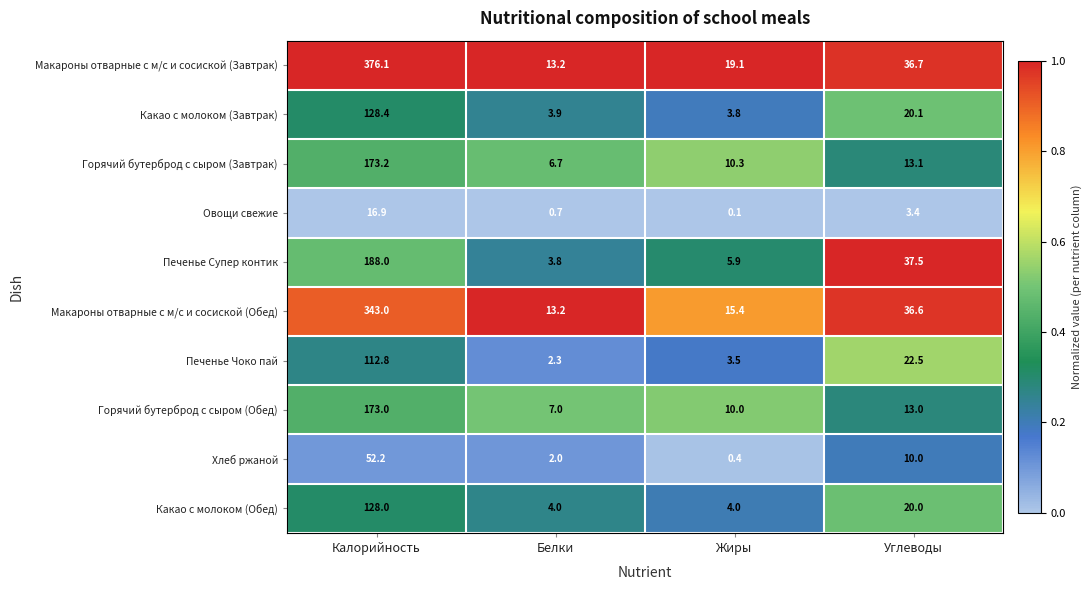

List the series in order of their peak value, lowest first.

Овощи свежие, Хлеб ржаной, Печенье Чоко пай, Какао с молоком (Обед), Какао с молоком (Завтрак), Горячий бутерброд с сыром (Обед), Горячий бутерброд с сыром (Завтрак), Печенье Супер контик, Макароны отварные с м/с и сосиской (Обед), Макароны отварные с м/с и сосиской (Завтрак)